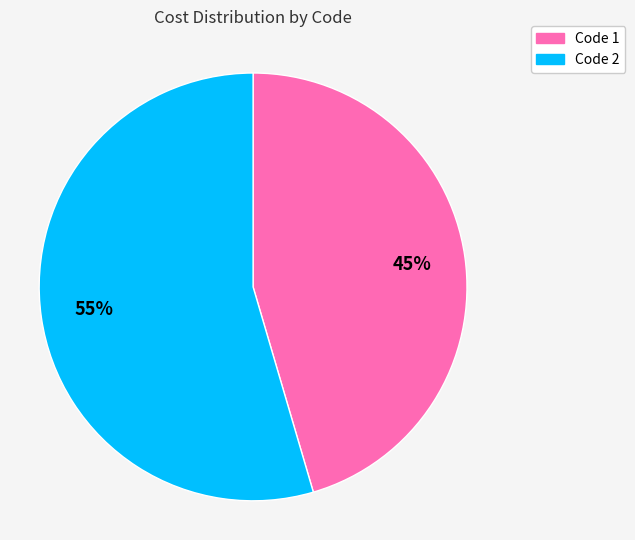

Is there a majority slice in this chart?

Yes